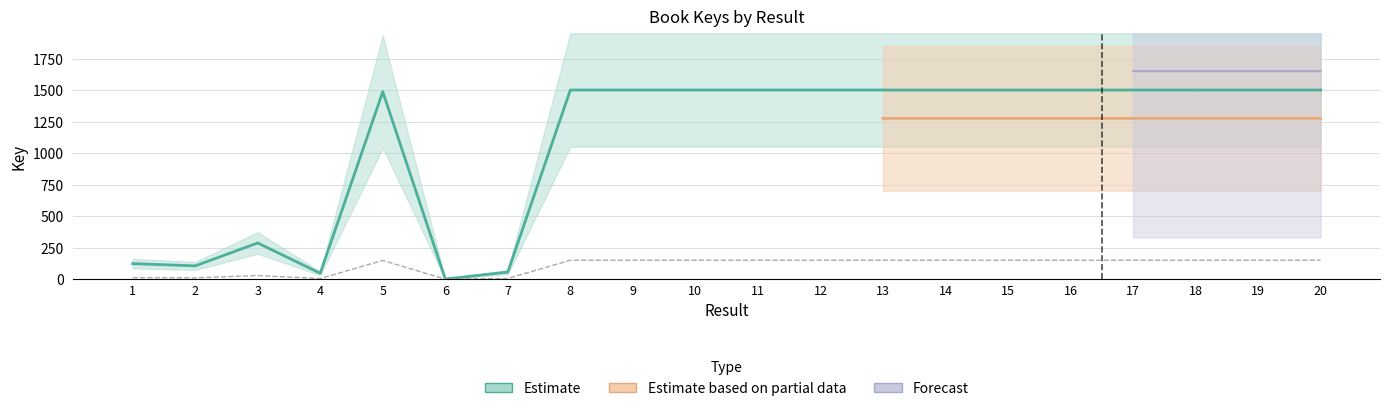

Which has a higher value, 2 or 7?

2